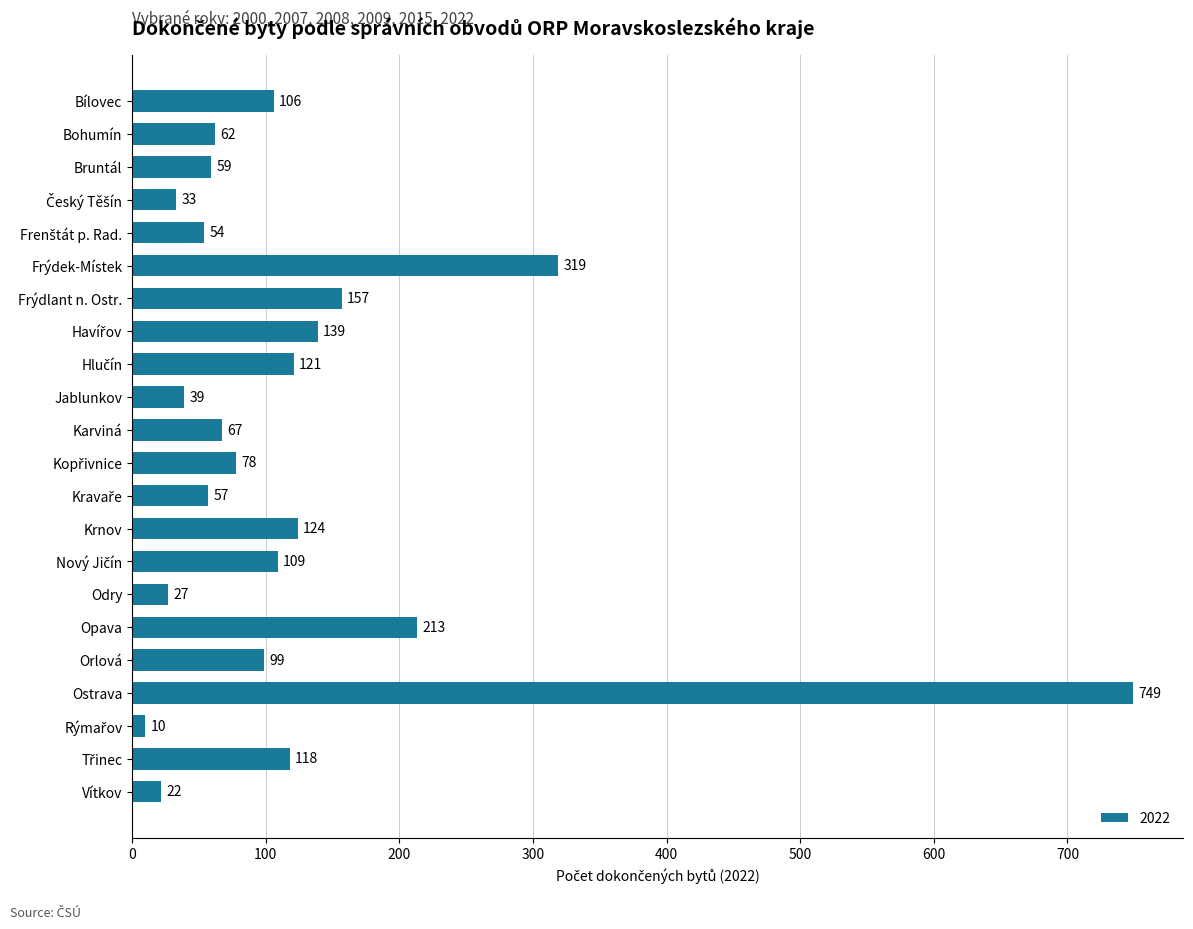

What is the value of the 20th bar from the top?

10